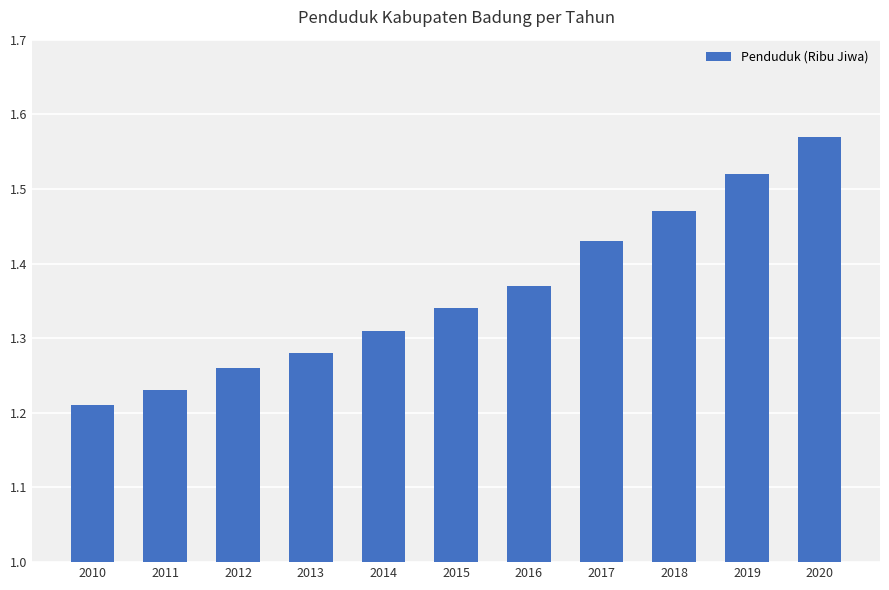

How many series are shown in this chart?

1